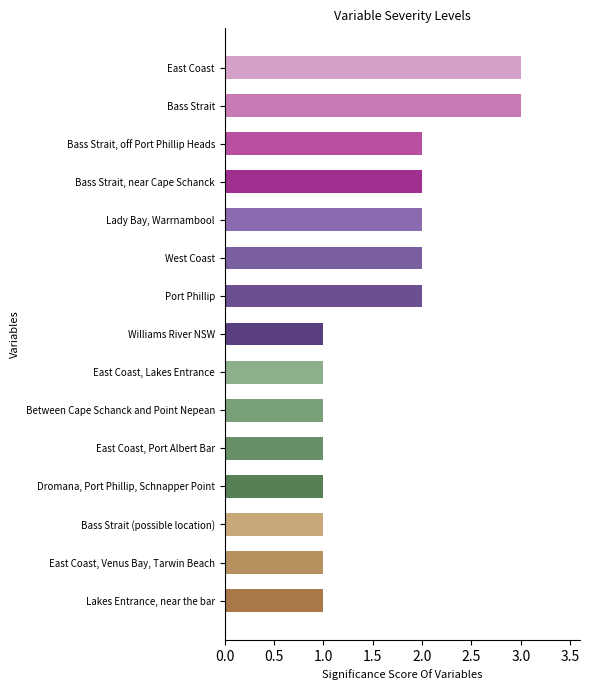

True or false: the data shows 1 at Between Cape Schanck and Point Nepean.

True